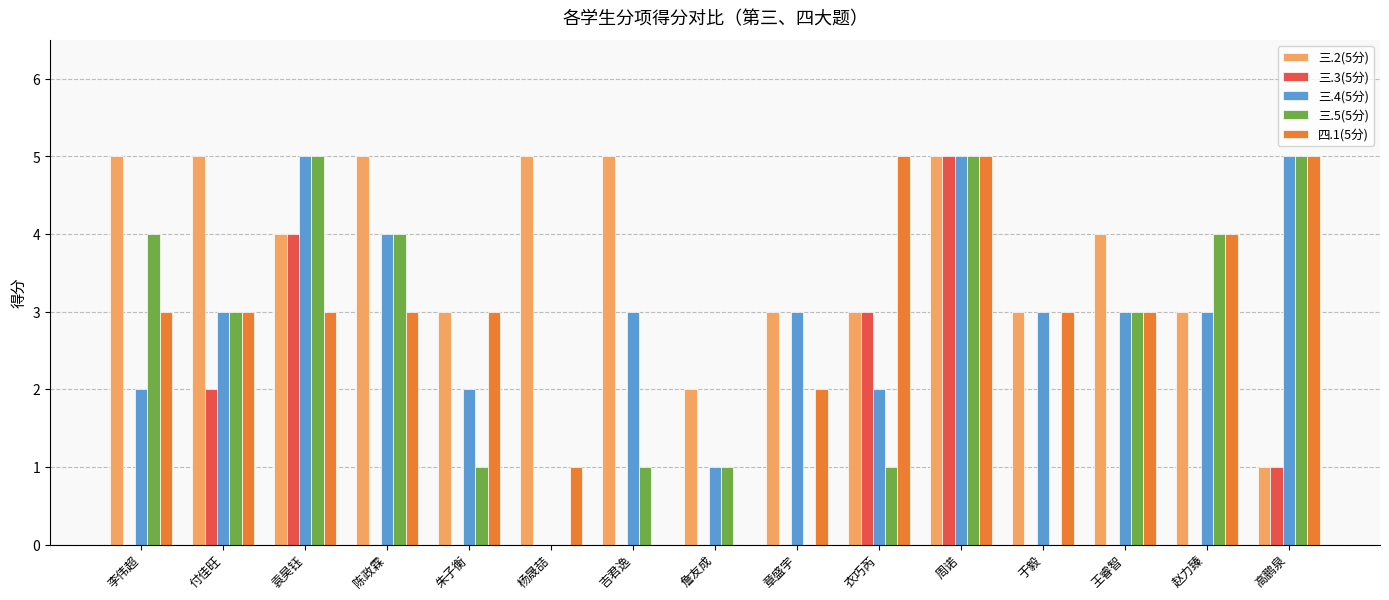

Which series has the largest total across all categories?

三.2(5分)